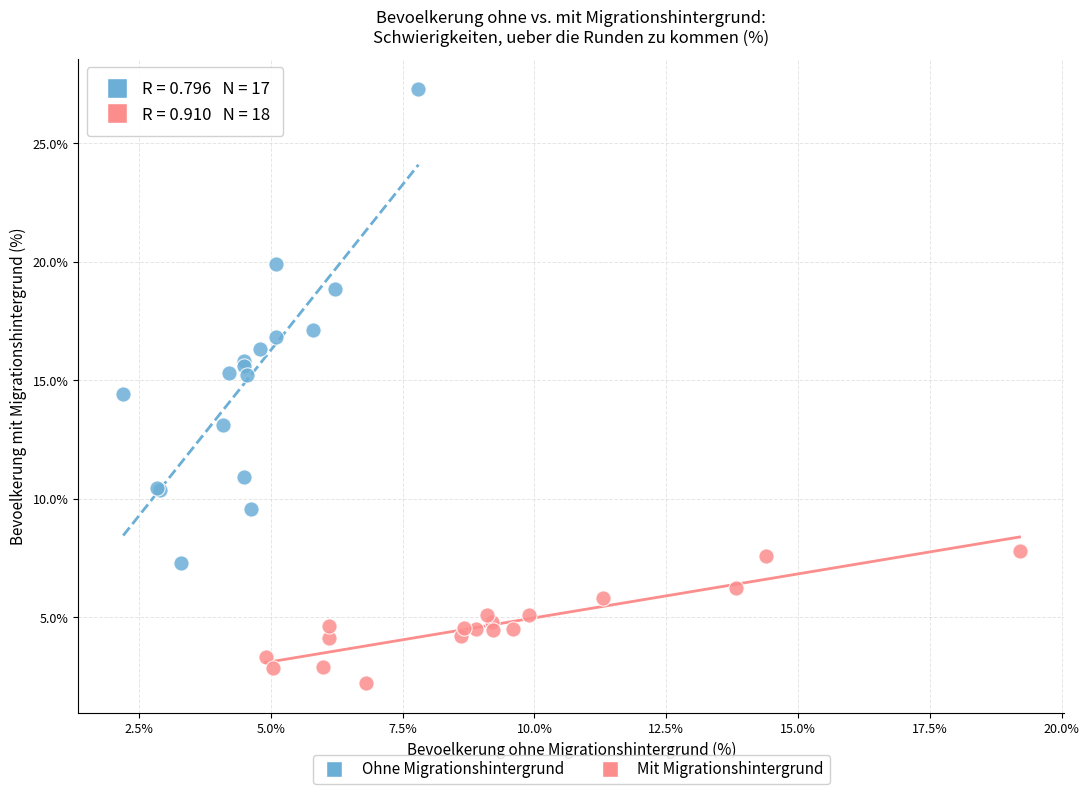

Which series contains the highest Y value?

Ohne Migrationshintergrund